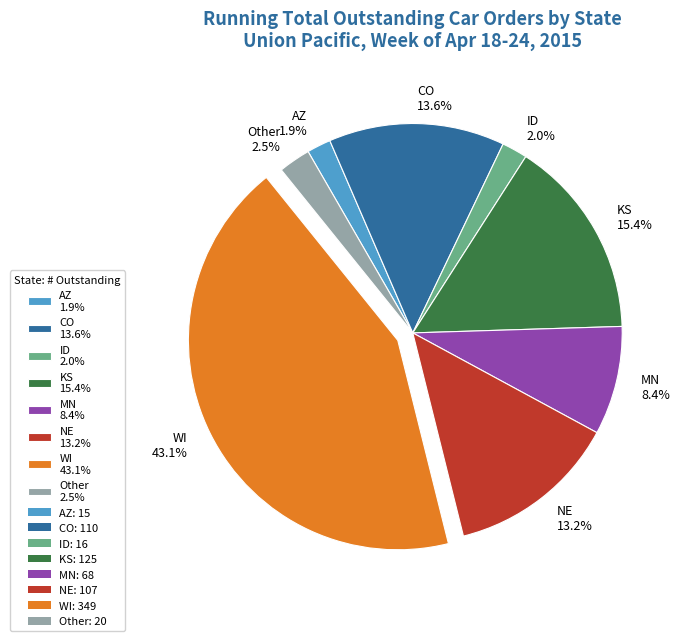

Is it true that Other is 13% of the pie?

False